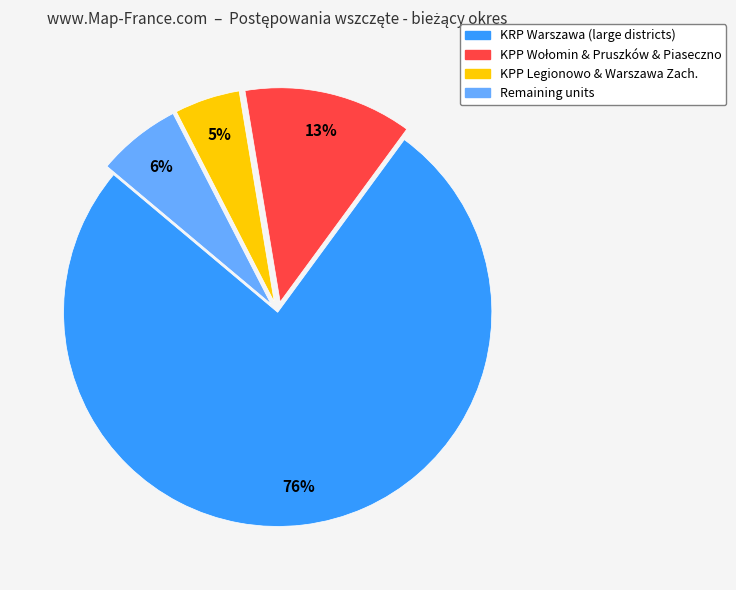

Does any single category account for the majority?

Yes